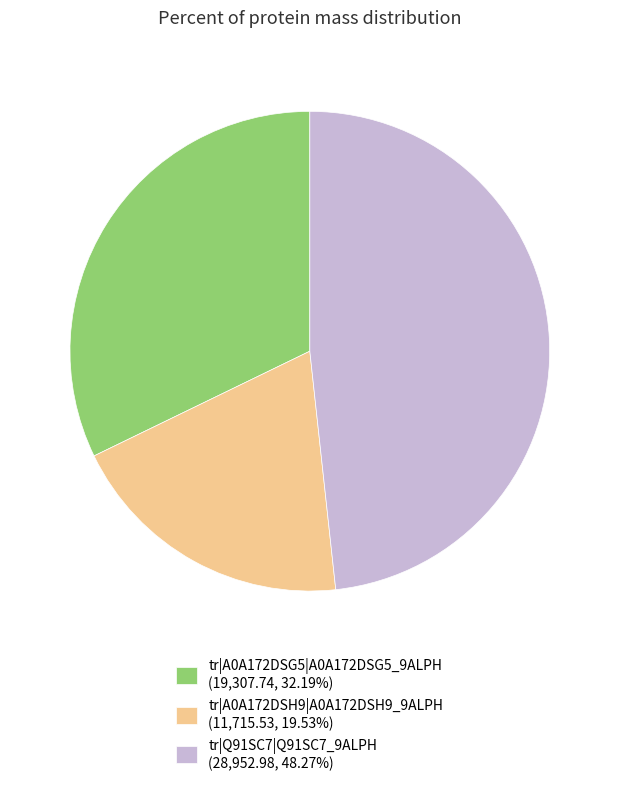

Is the sum of tr|A0A172DSG5|A0A172DSG5_9ALPH (19,307.74, 32.19%) and tr|Q91SC7|Q91SC7_9ALPH (28,952.98, 48.27%) greater than half?

Yes